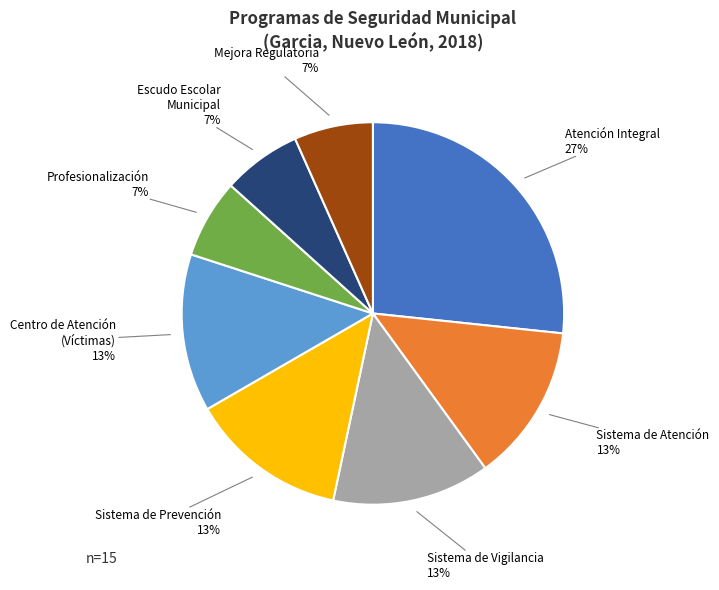

How many slices are in this pie chart?

8